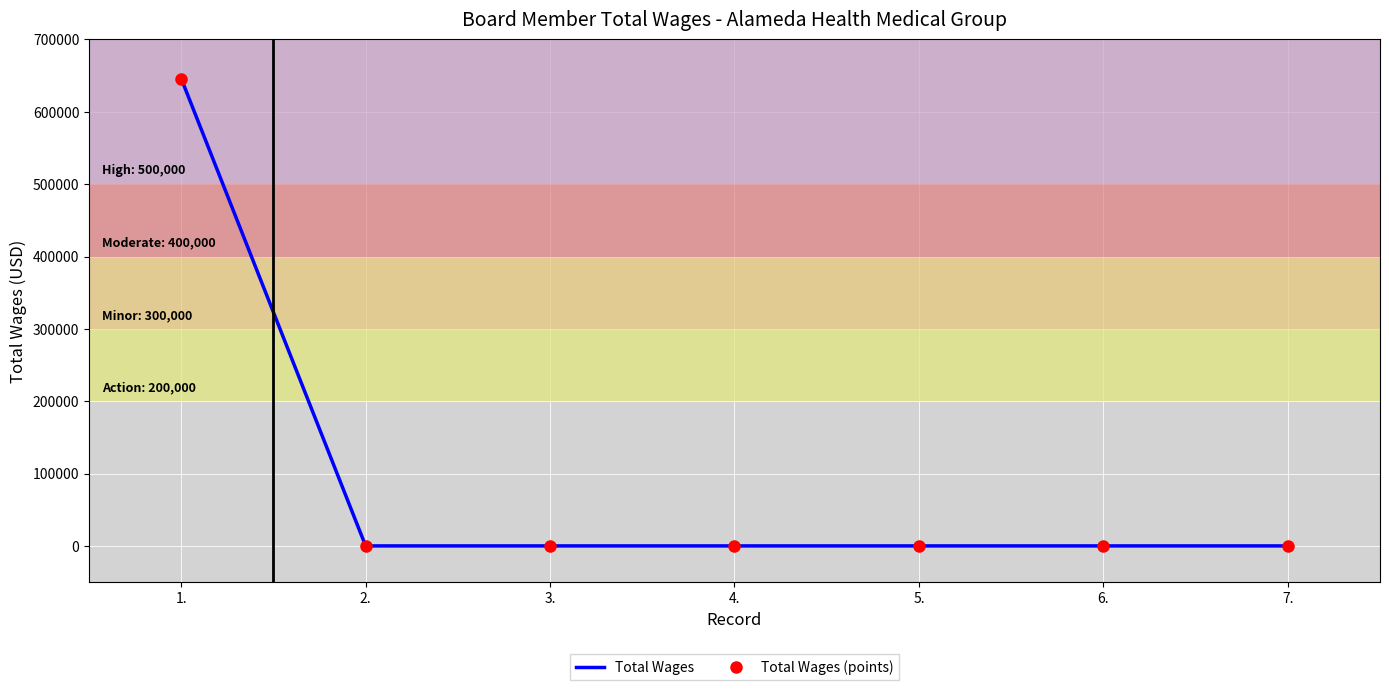

What is the average value of the Total Wages series?

92286